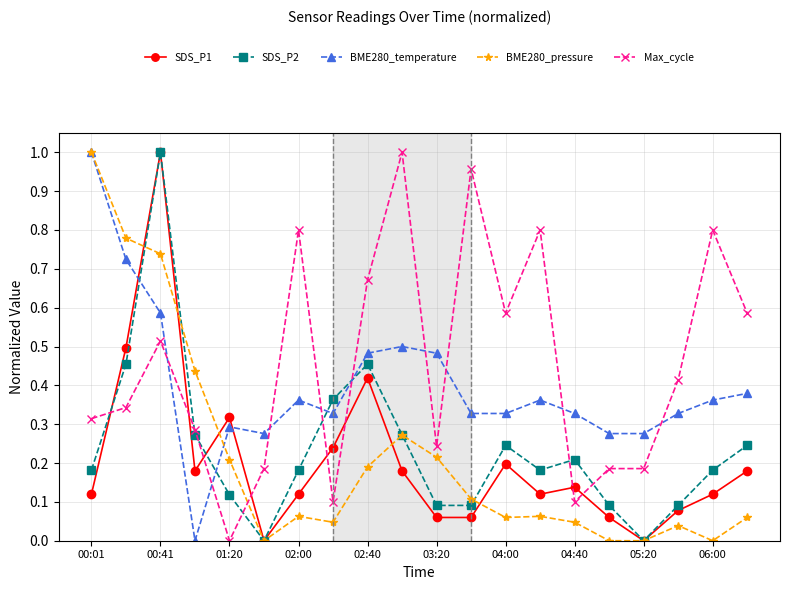

True or false: Max_cycle has more than 0 interior local peaks.

True